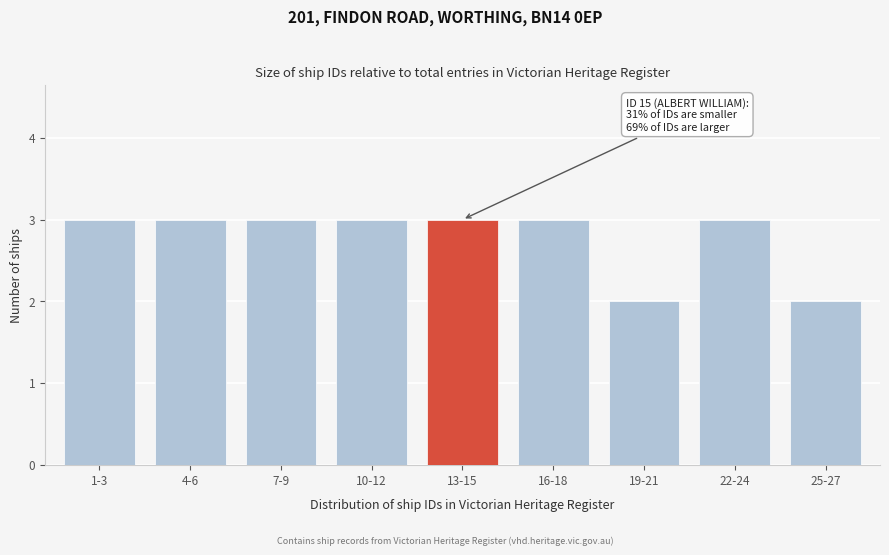

Reading right to left, extract all data points from this chart.

25-27=2	22-24=3	19-21=2	16-18=3	13-15=3	10-12=3	7-9=3	4-6=3	1-3=3